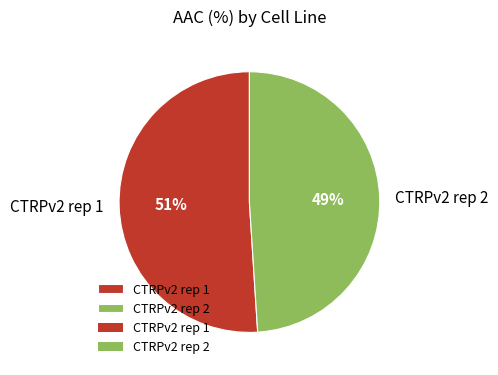

Rank the categories by value from highest to lowest.

CTRPv2 rep 1, CTRPv2 rep 2